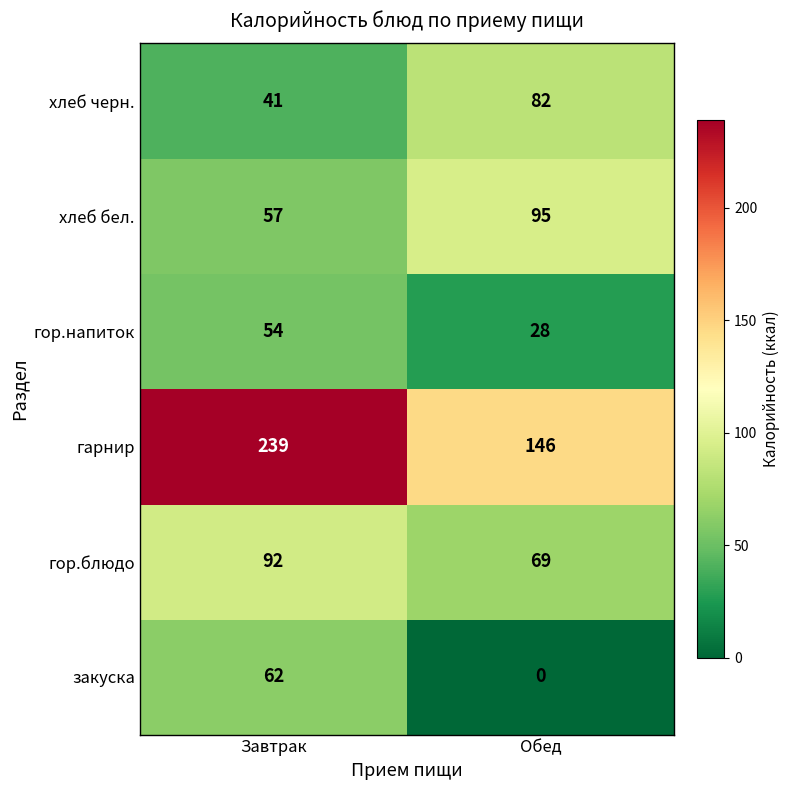

Reading right to left, transcribe all the data shown in this chart.

хлеб черн.: 82	41
хлеб бел.: 95	57
гор.напиток: 28	54
гарнир: 146	239
гор.блюдо: 69	92
закуска: 0	62